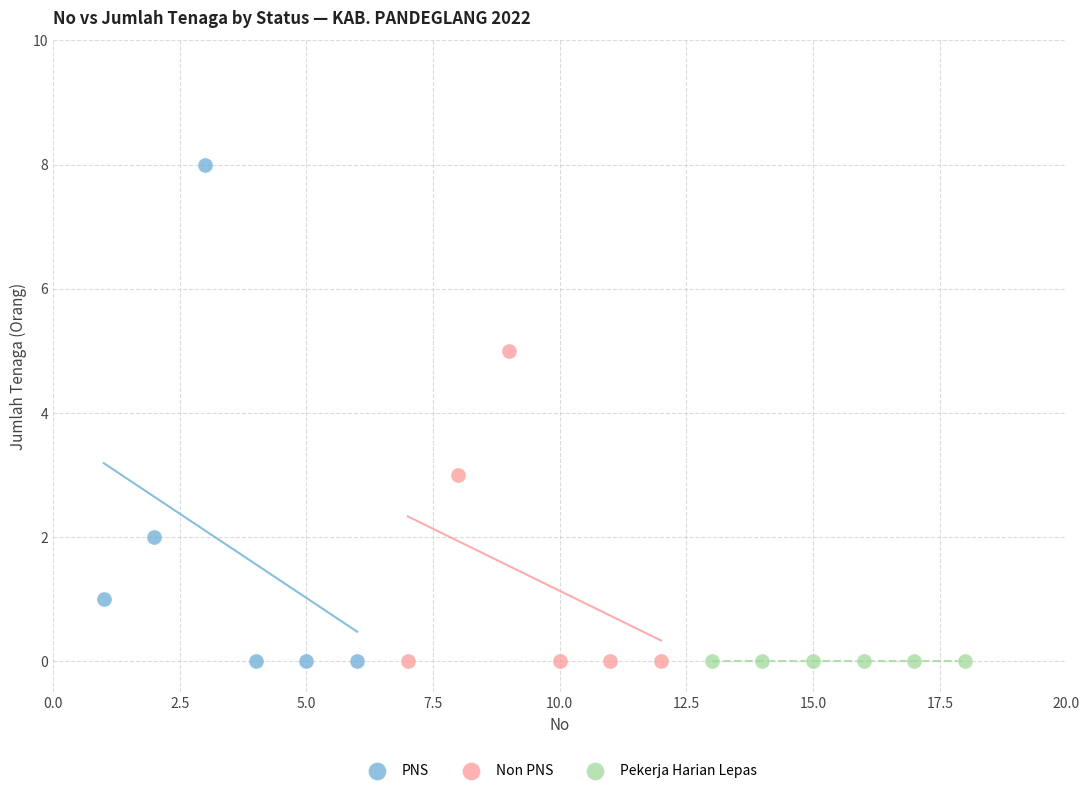

Which series contains the highest Y value?

PNS